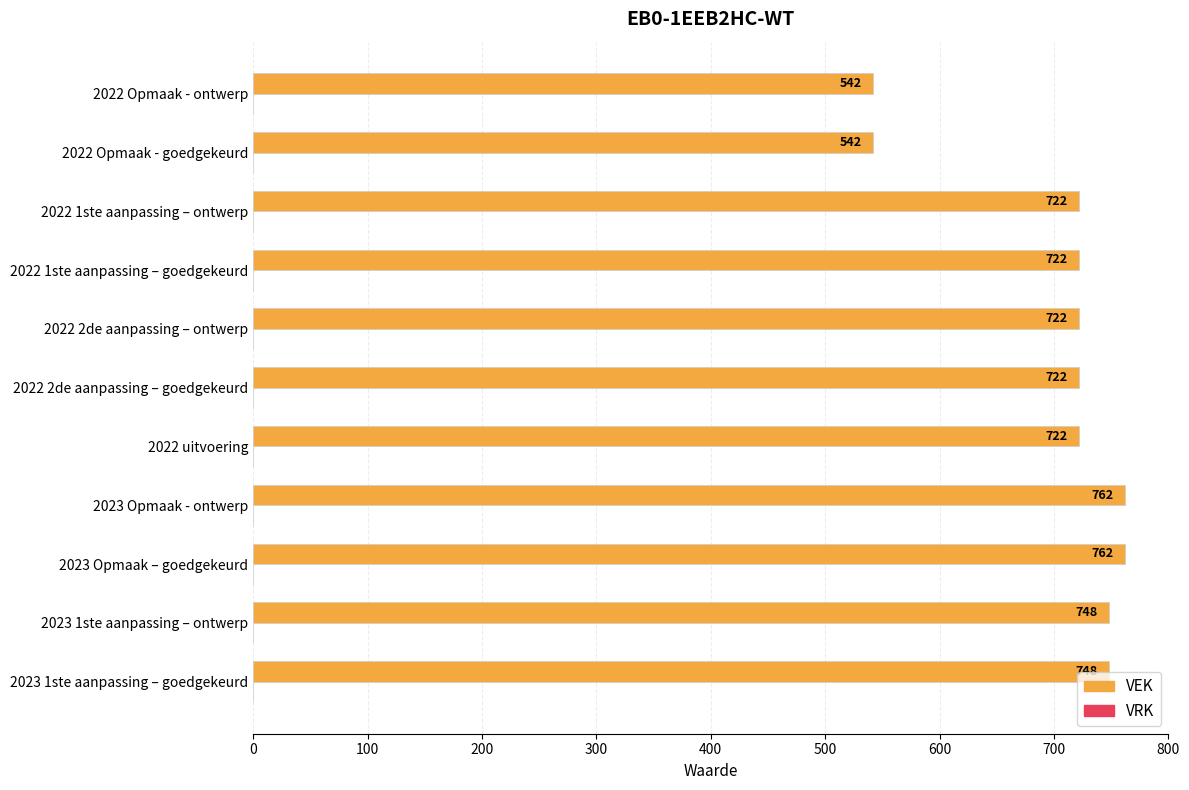

How many bars are there in total?

11